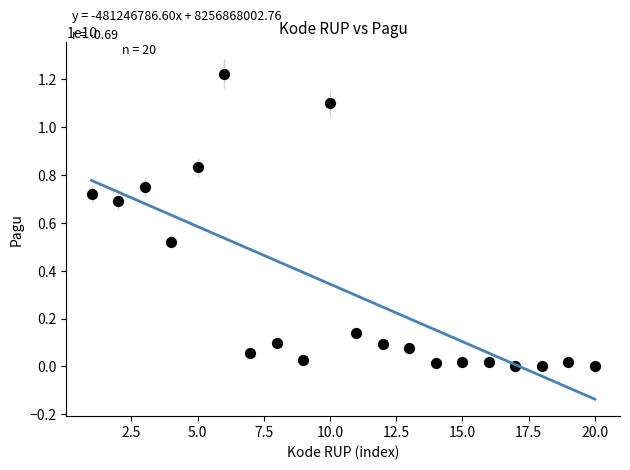

What is the range of X values (max minus min)?

19